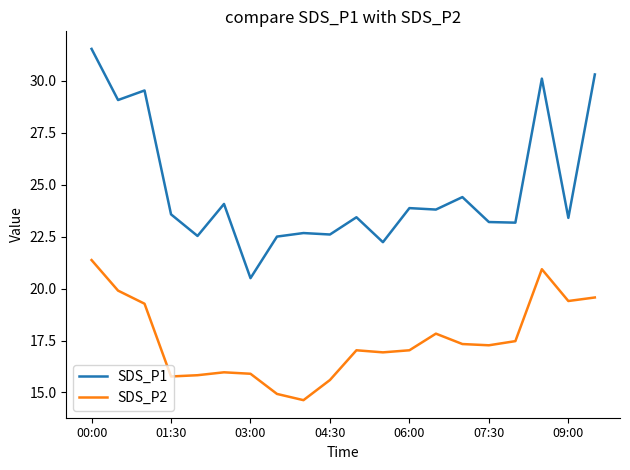

Which series has the largest total across all categories?

SDS_P1